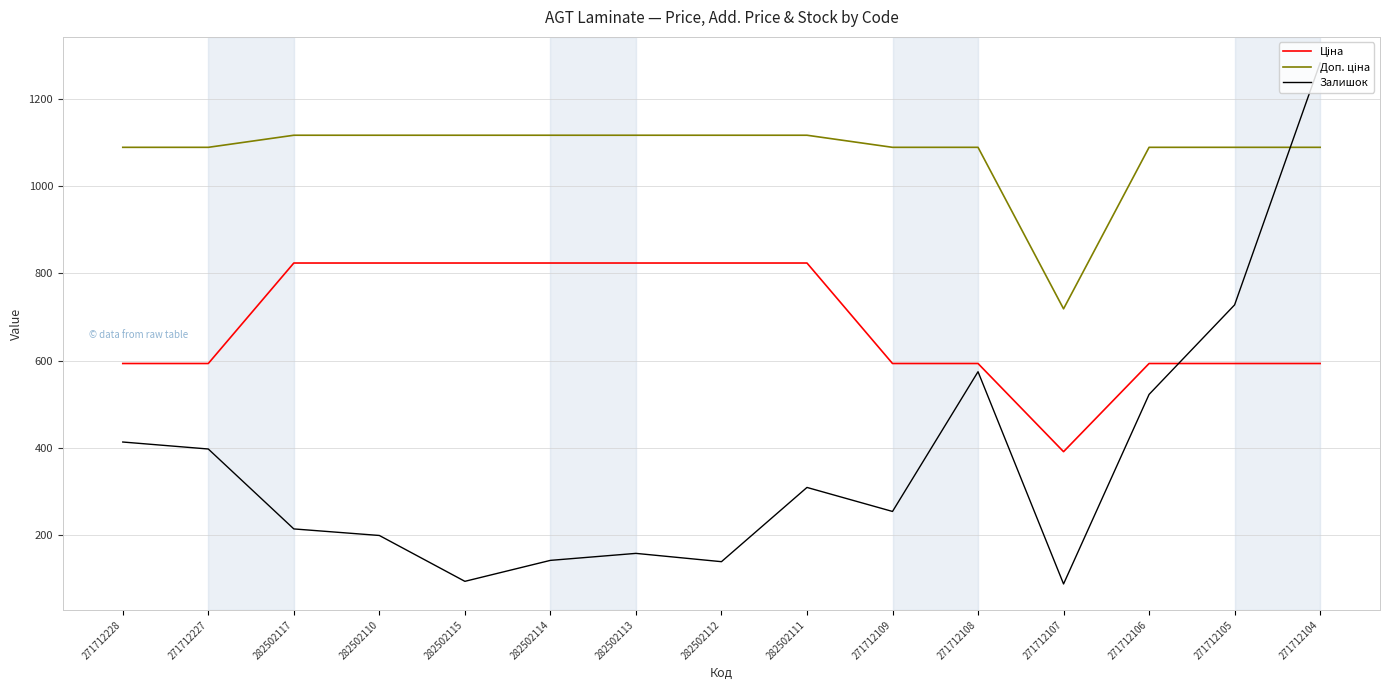

What is the minimum value shown in the chart?

89.0